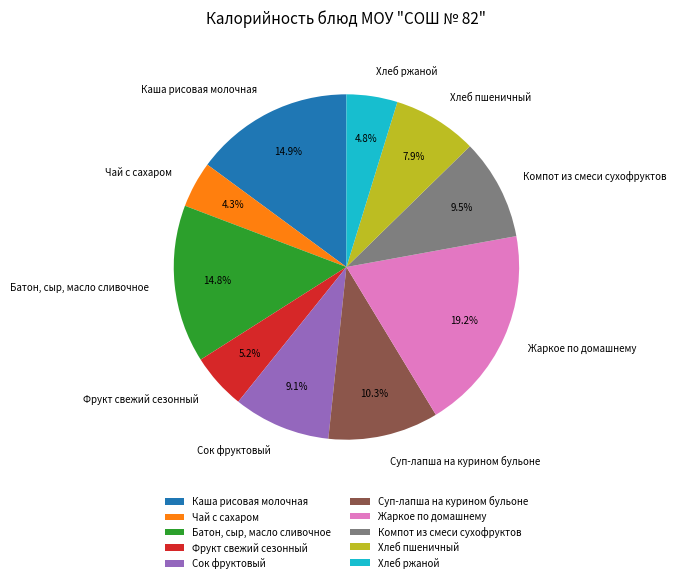

Does Сок фруктовый account for over 50% of the chart?

No